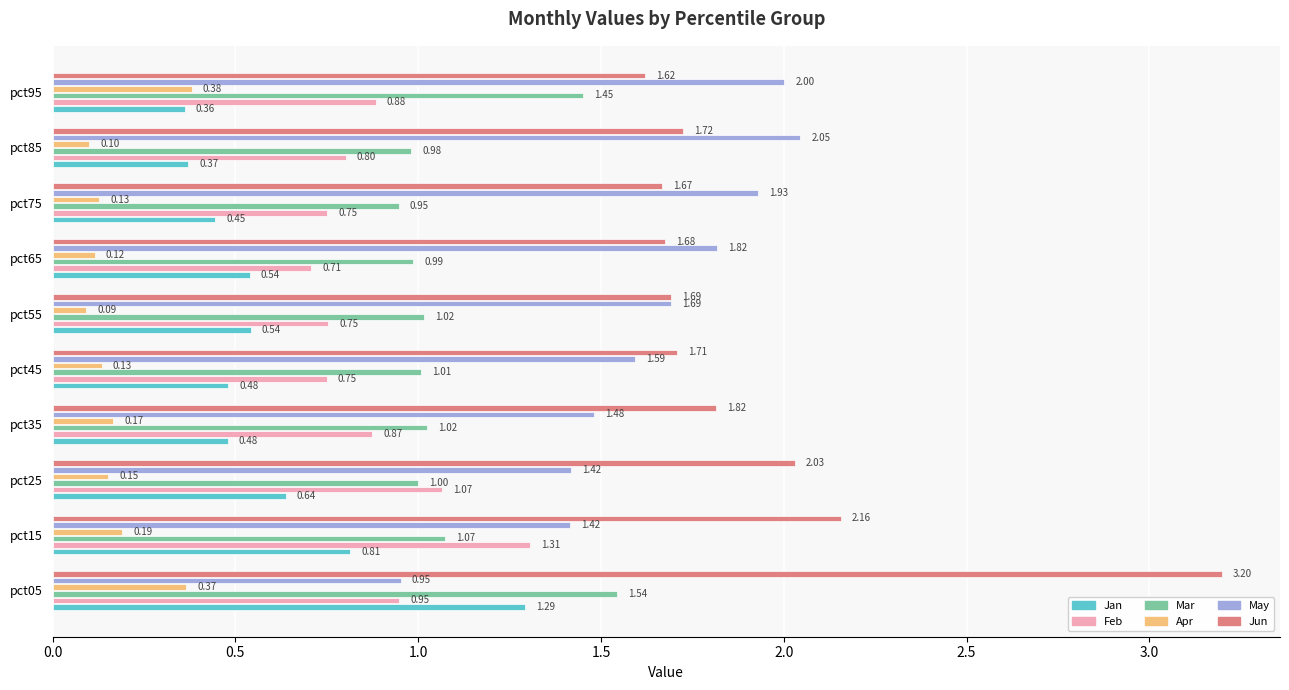

Rank the series by their maximum value, from lowest to highest.

Apr, Jan, Feb, Mar, May, Jun